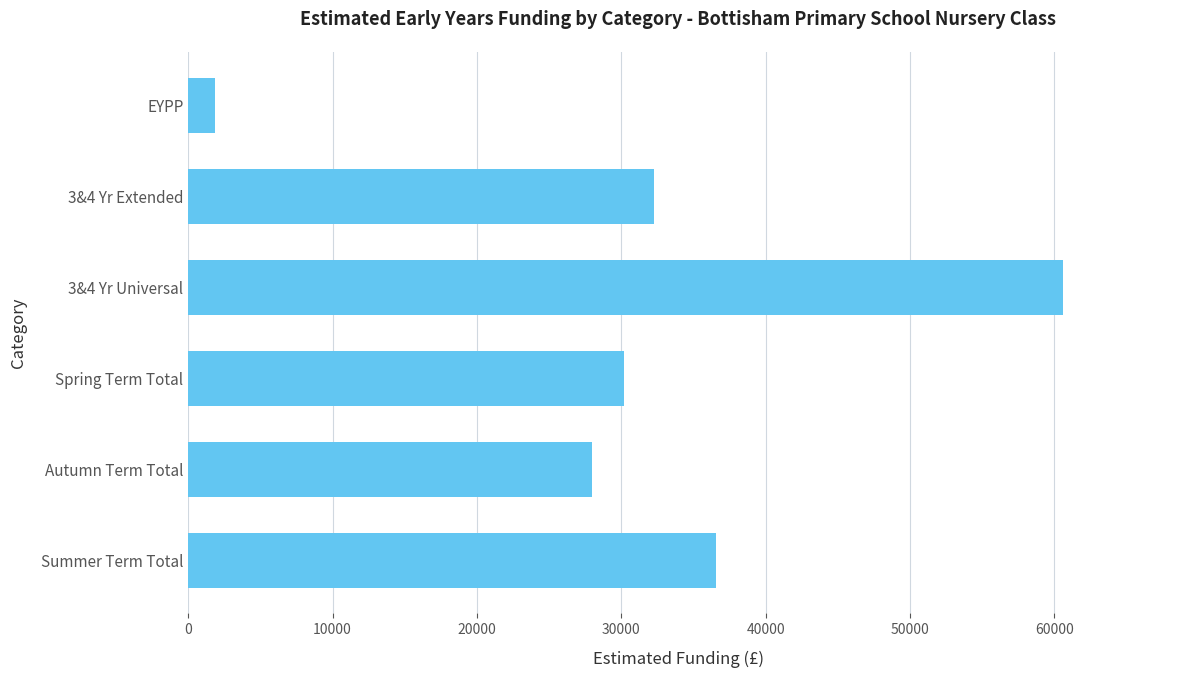

What is the sum of the values at Autumn Term Total and Spring Term Total?

58174.5